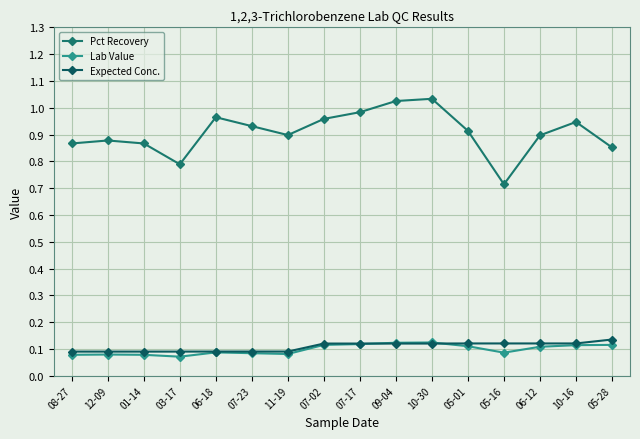

What is the label of the 16th point from the left?

05-28